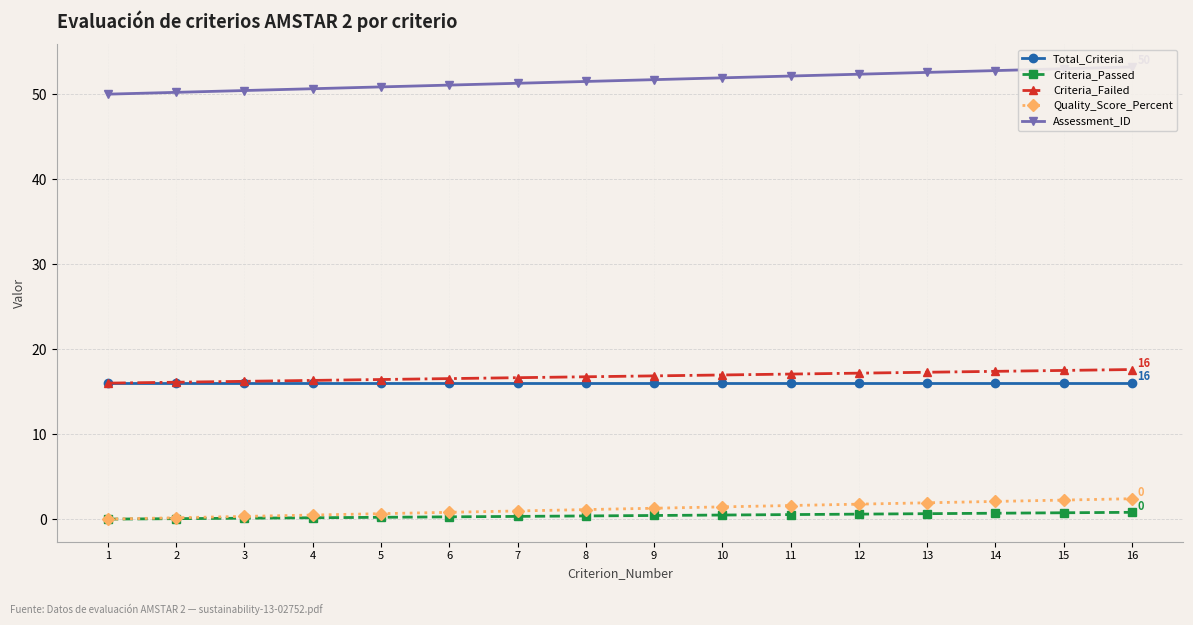

True or false: Assessment_ID and Total_Criteria intersect in this chart.

False